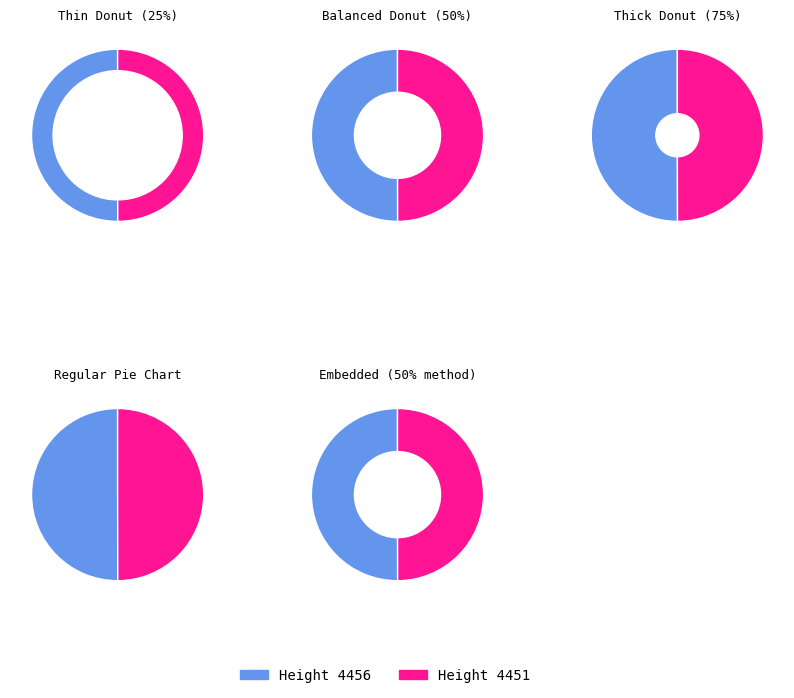

What portion of the pie excludes 4451?

50.0%